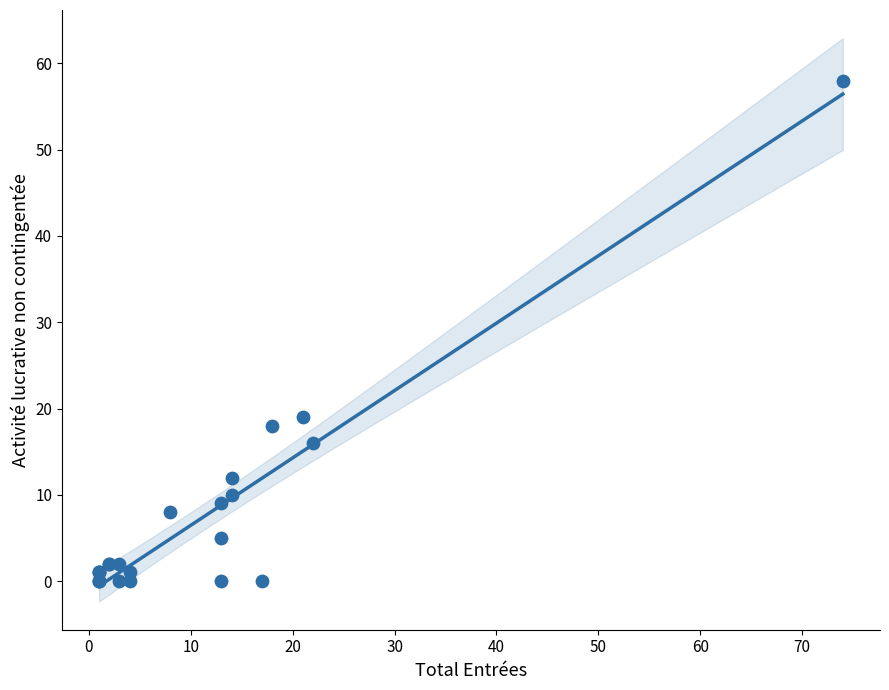

What Y value in the scatter plot is closest to 29?

19